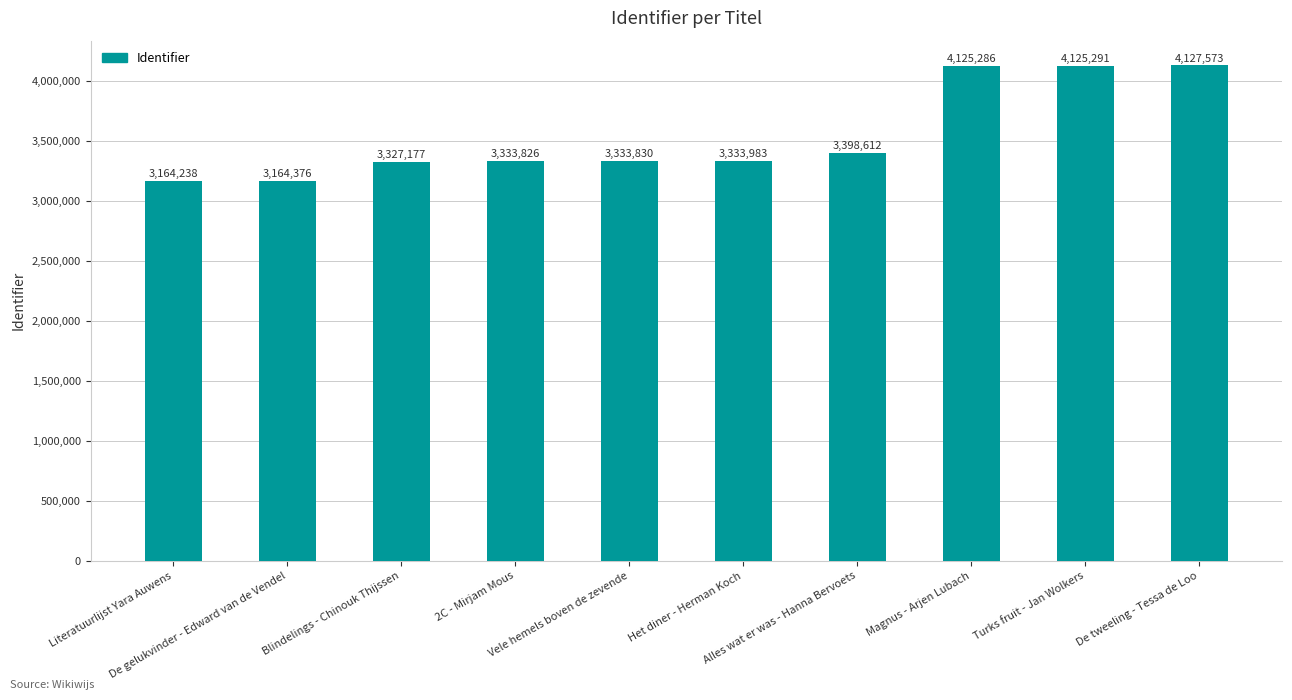

What is the label of the 9th bar from the left?

Turks fruit - Jan Wolkers